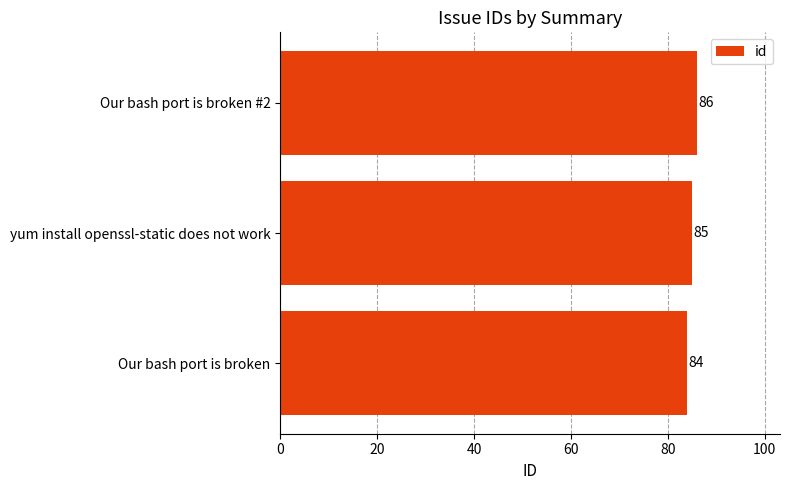

How many data points does each series have?

3